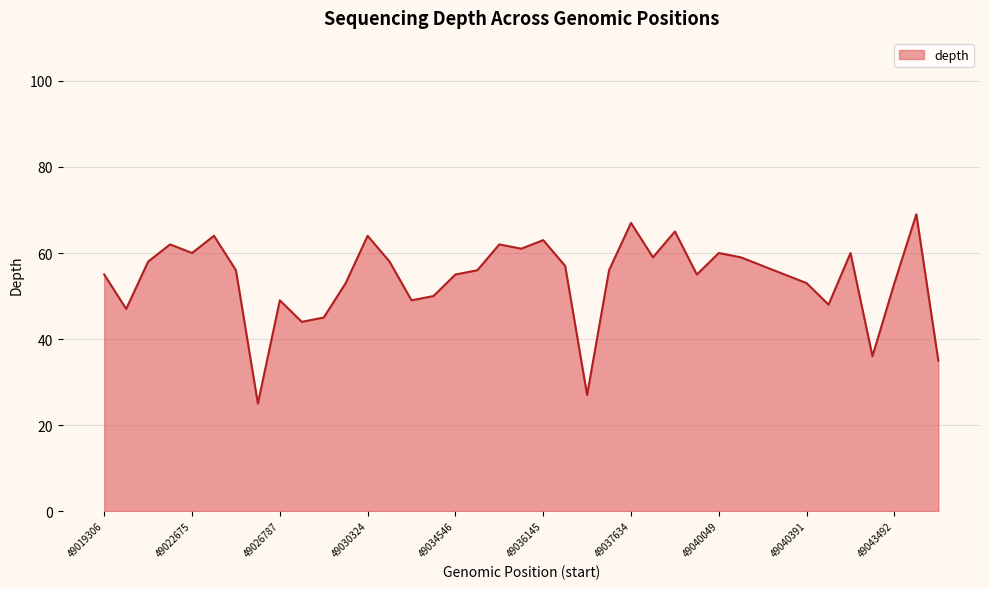

What is the minimum value shown in the chart?

25